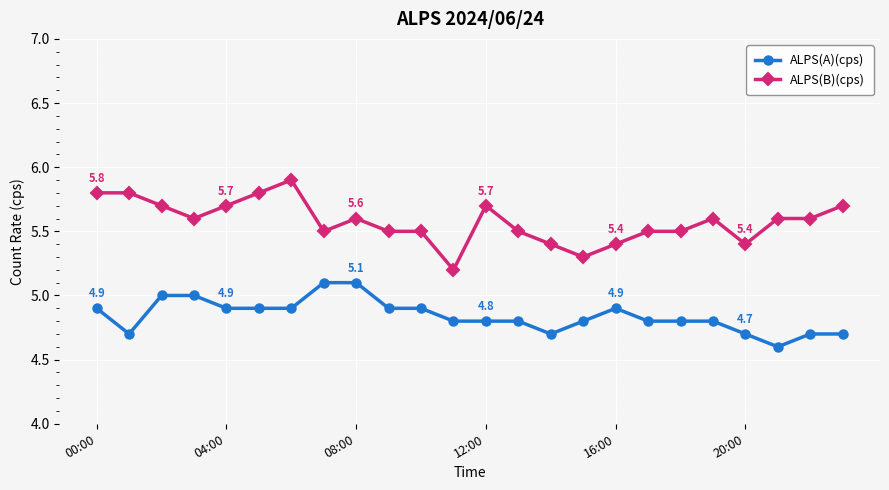

True or false: ALPS(B)(cps) has more than 0 points higher than both neighbors.

True